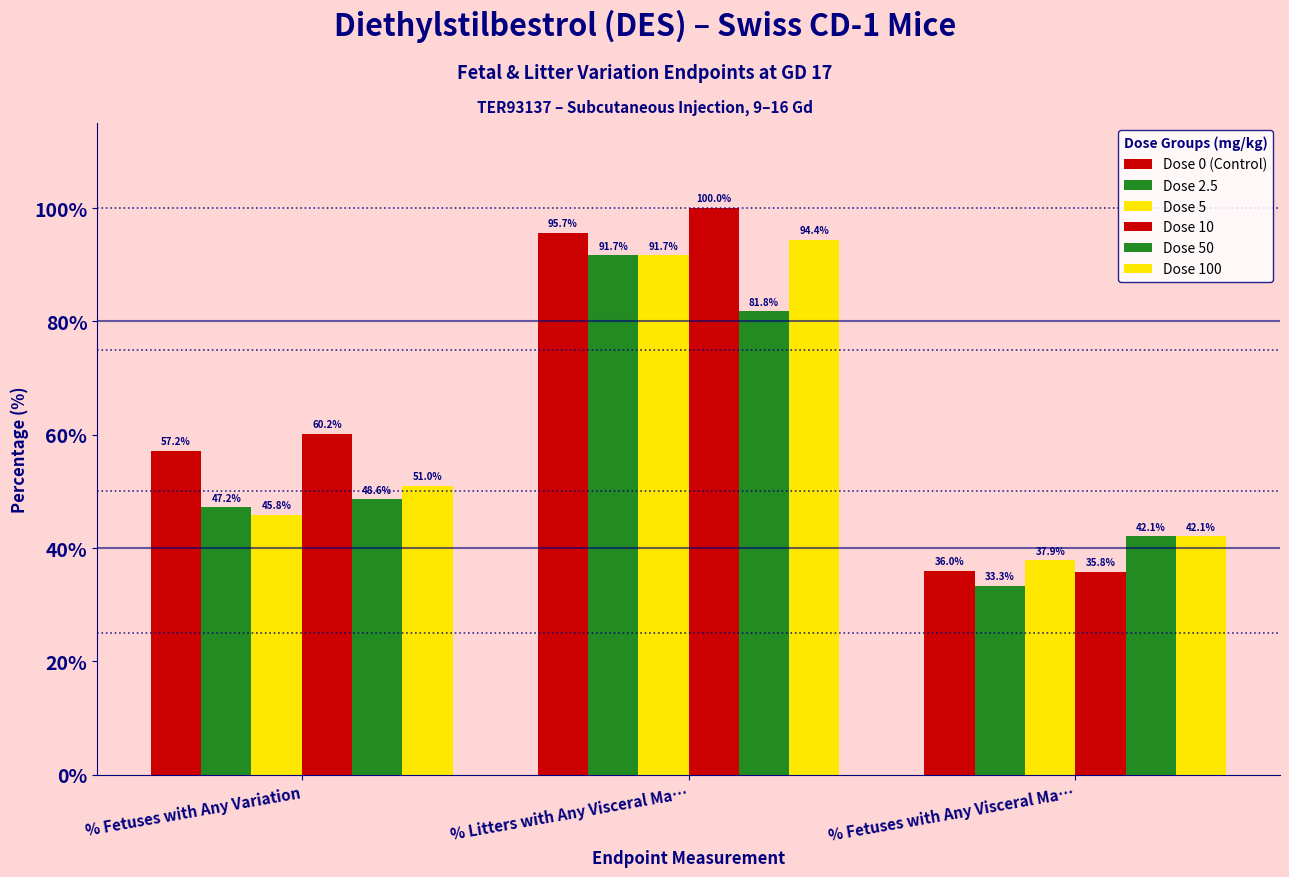

What is the difference between the maximum and minimum values in the Dose 50 series?

39.7